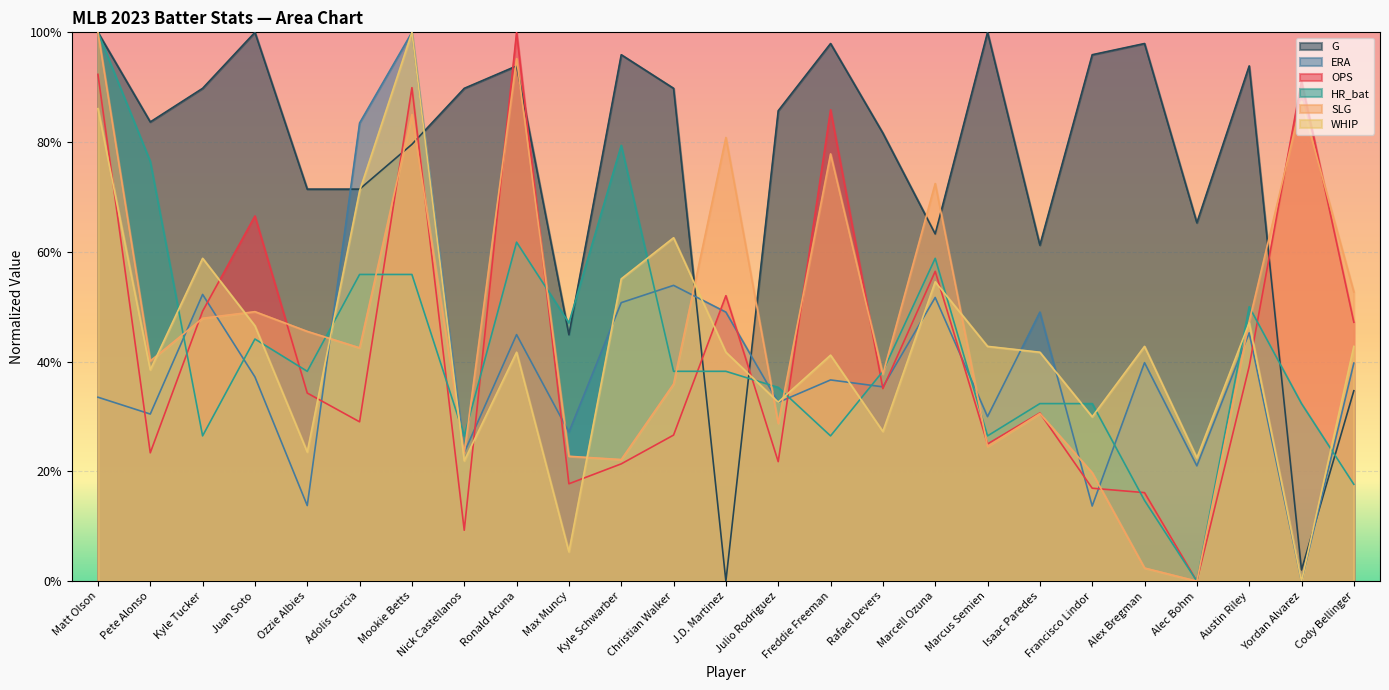

What are all the series names shown in the legend?

G, ERA, OPS, HR_bat, SLG, WHIP